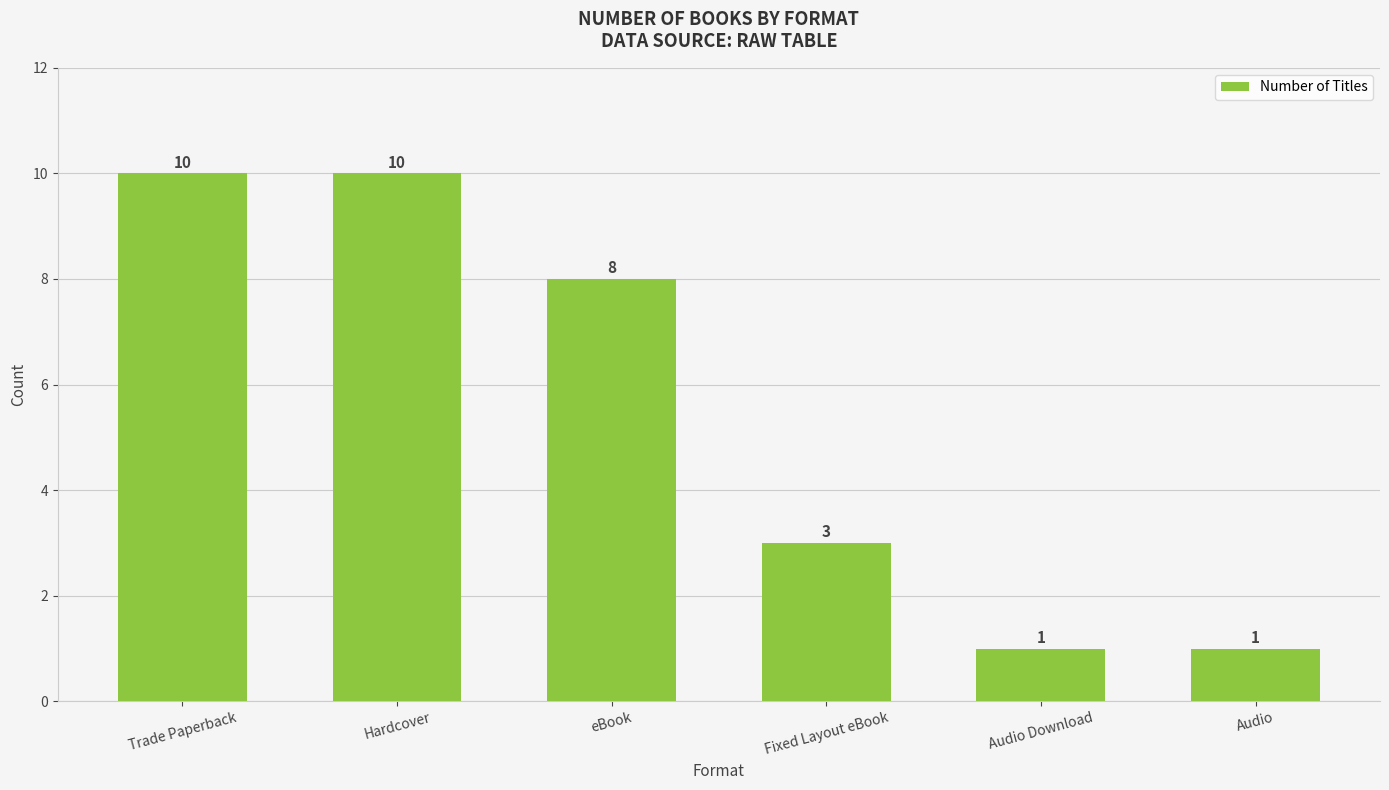

How many categories are shown in the chart?

6